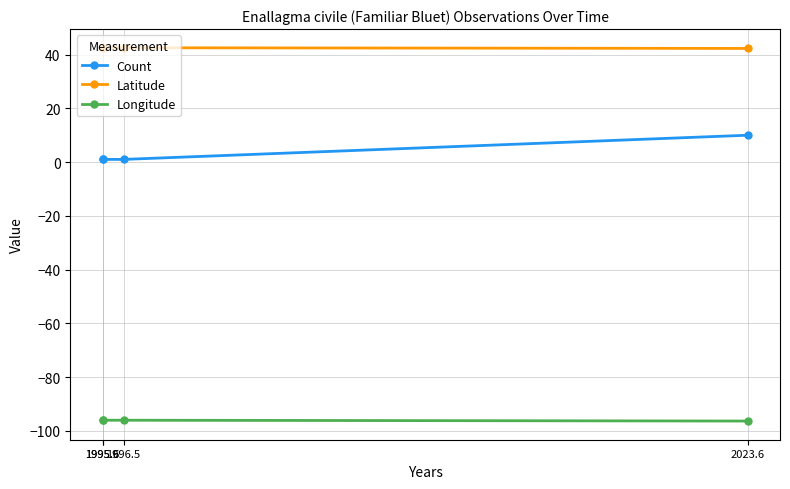

Reading left to right, extract all data points from this chart.

Count: 1995.6=1.0	1995.6=1.0	1996.5=1.0	2023.6=10.0
Latitude: 1995.6=42.4	1995.6=42.5	1996.5=42.5	2023.6=42.3
Longitude: 1995.6=-95.8	1995.6=-96.0	1996.5=-96.0	2023.6=-96.3